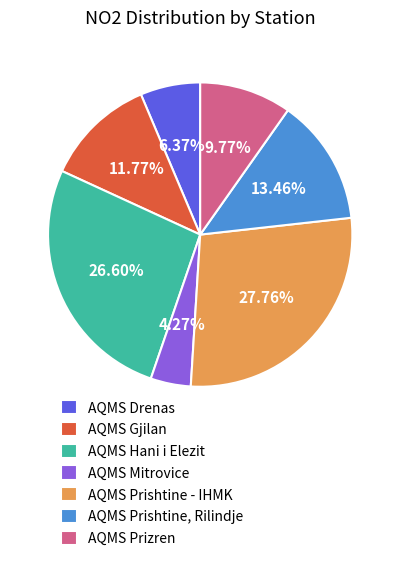

Between AQMS Gjilan and AQMS Hani i Elezit, which is larger?

AQMS Hani i Elezit